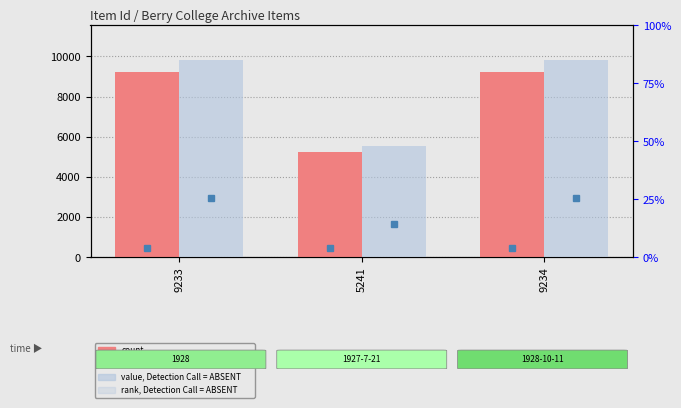

What is the label of the 1st bar from the right?

9234